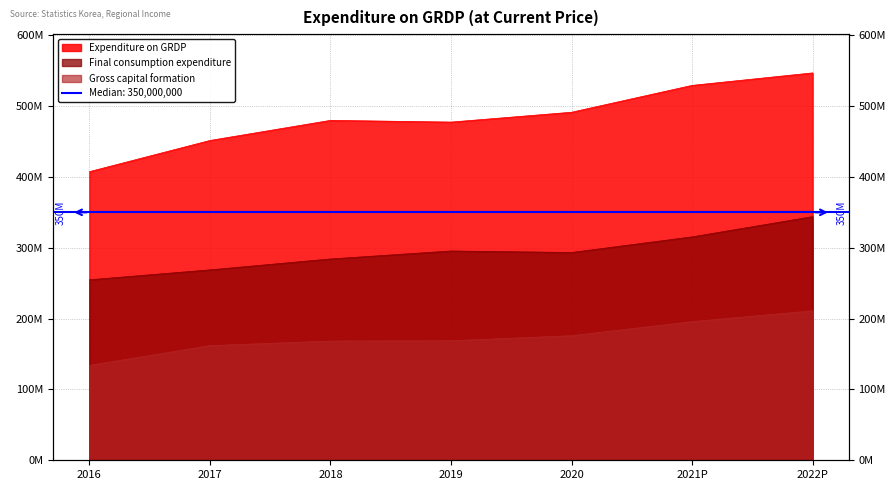

What is the difference between the maximum and minimum values in the Final consumption expenditure series?

89139091